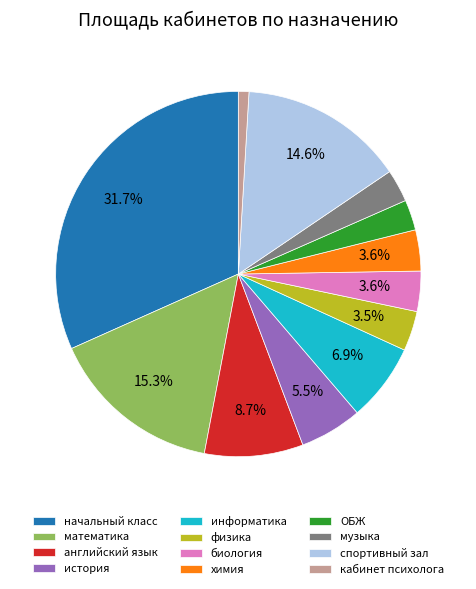

To the nearest percent, what percentage of the pie is информатика?

7%